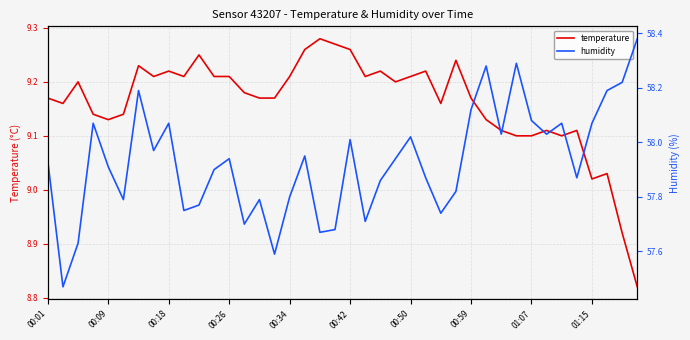

Where does the temperature series first go above 9?

00:01